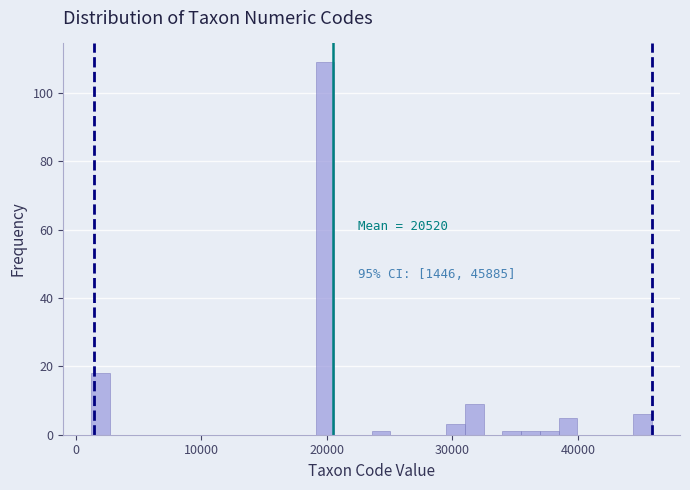

Around what value on the x-axis is the tallest bar? Give the approximate position of its centre, as read against the axis.

20000